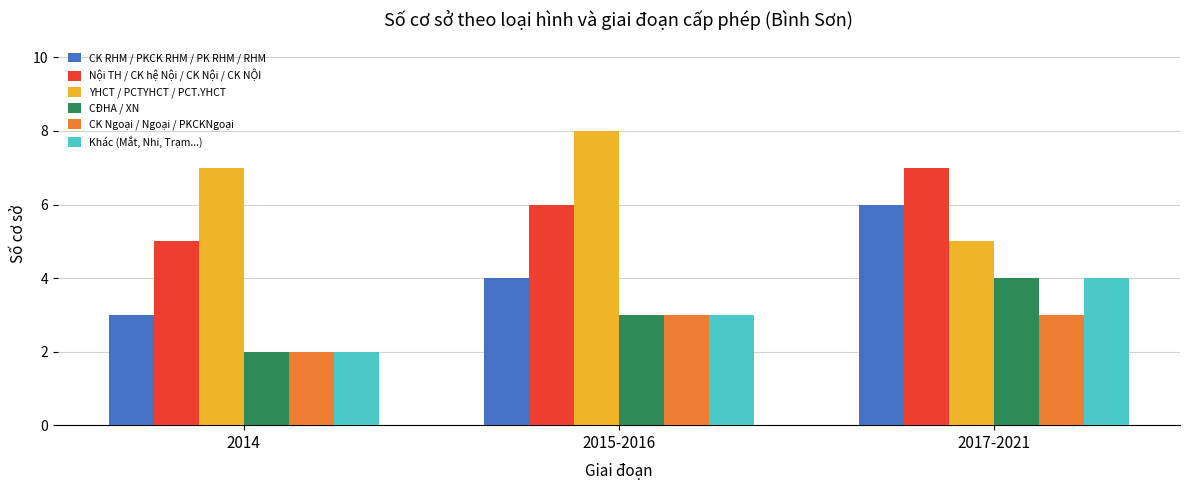

What is the average value of the CĐHA / XN series?

3